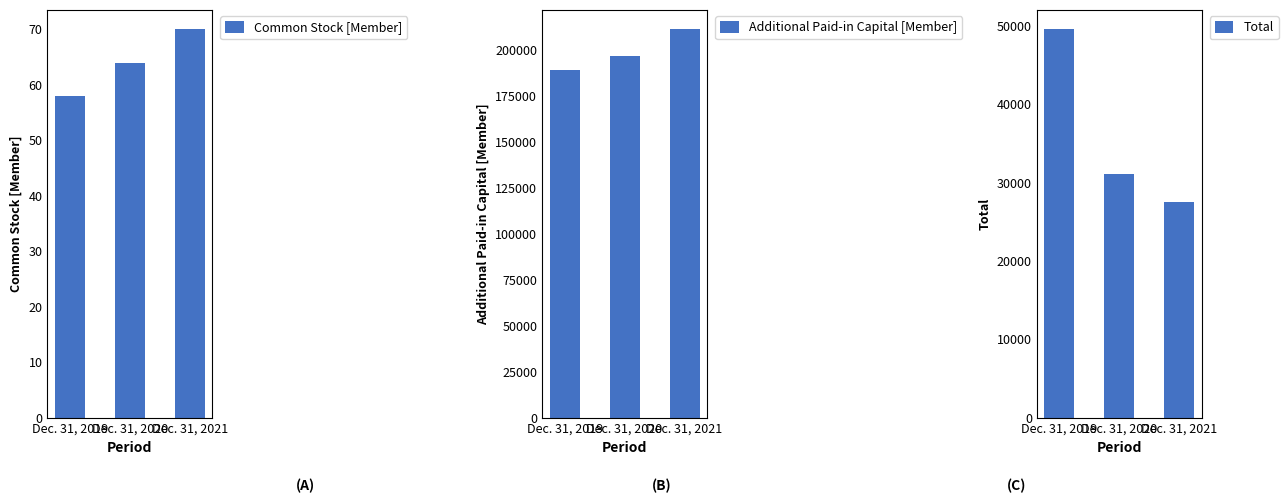

What is the sum of the Common Stock [Member] values at Dec. 31, 2019 and Dec. 31, 2021?

128